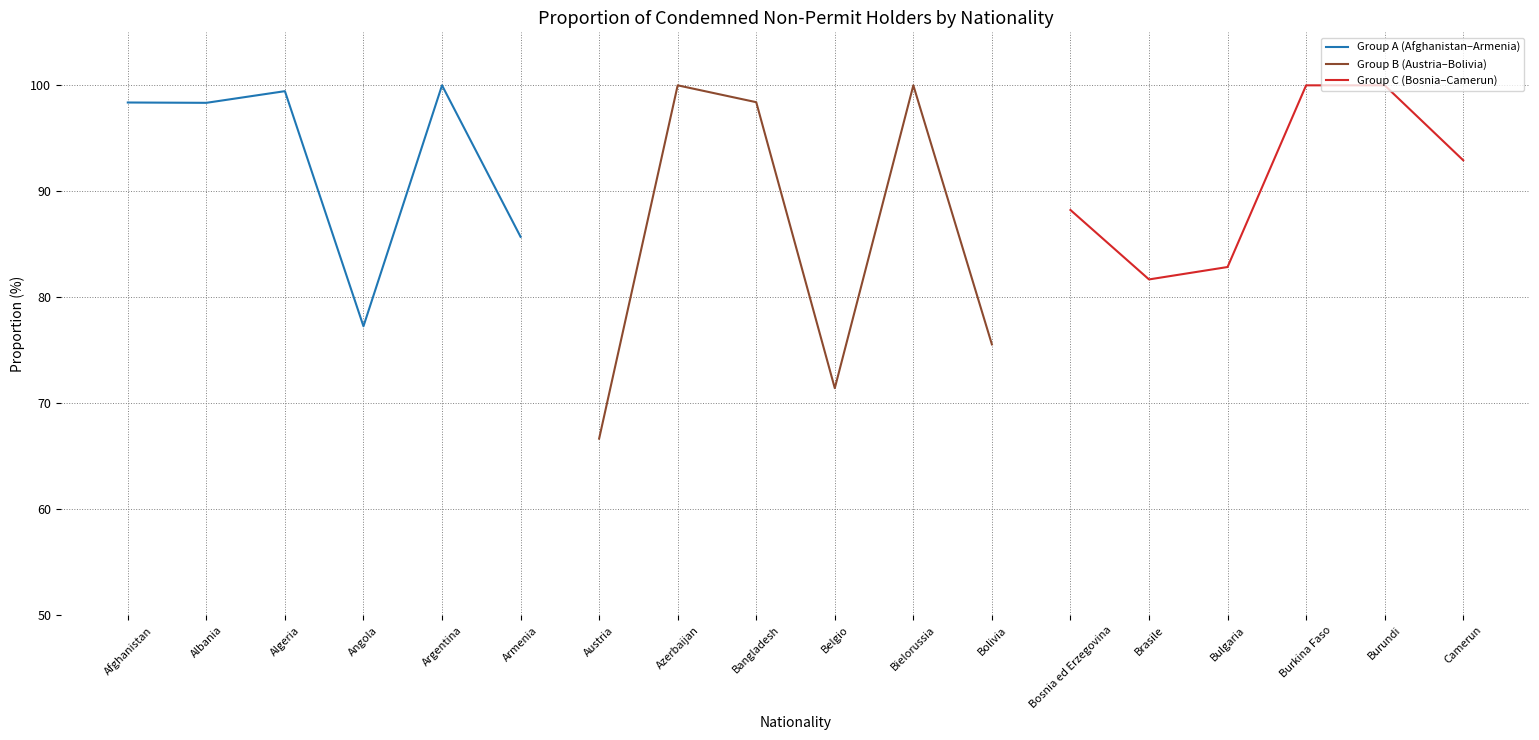

At which label is Group A (Afghanistan–Armenia) closest to 88?

Armenia